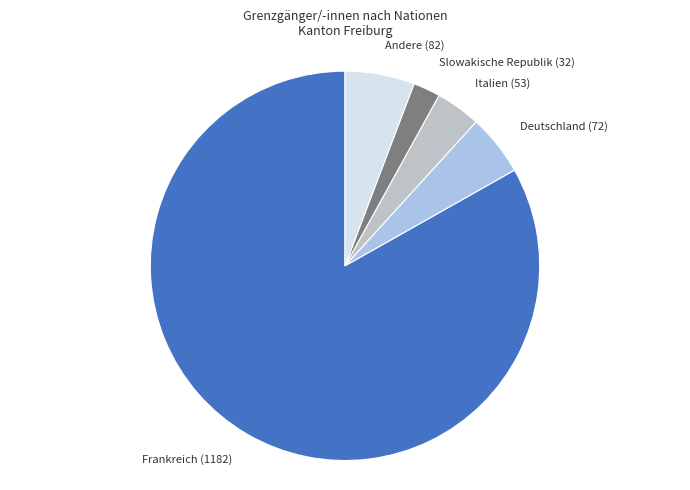

The Andere (82) slice represents 11% of the pie. True or false?

False